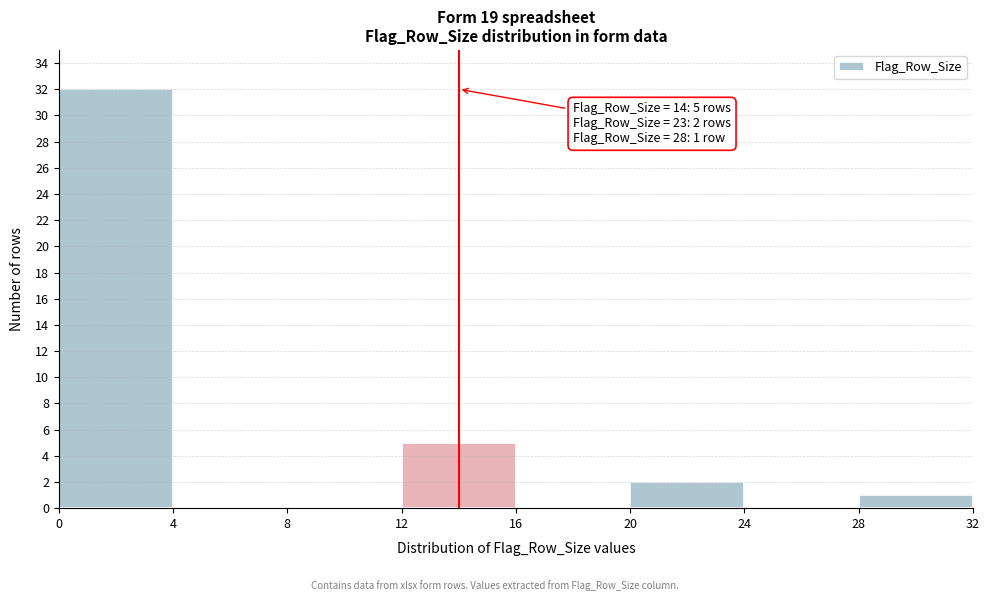

Which range on the x-axis has the tallest bar?

0 to 4